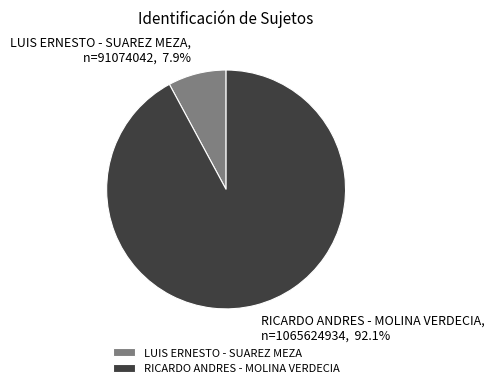

True or false: LUIS ERNESTO - SUAREZ MEZA accounts for 8% of the total.

True